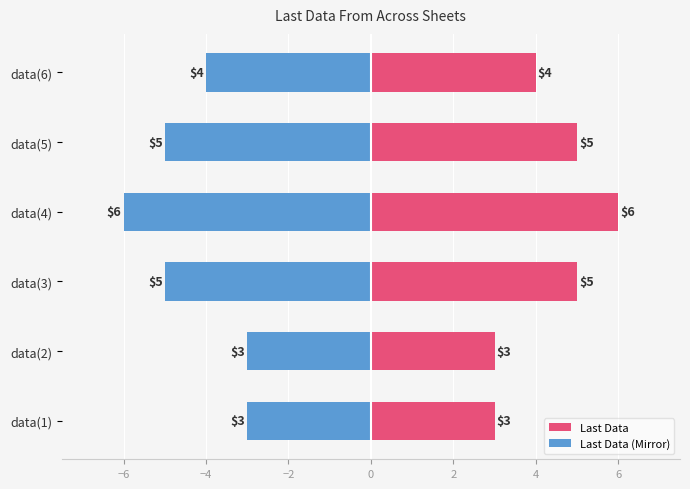

How many data points in Last Data are less than 5?

3